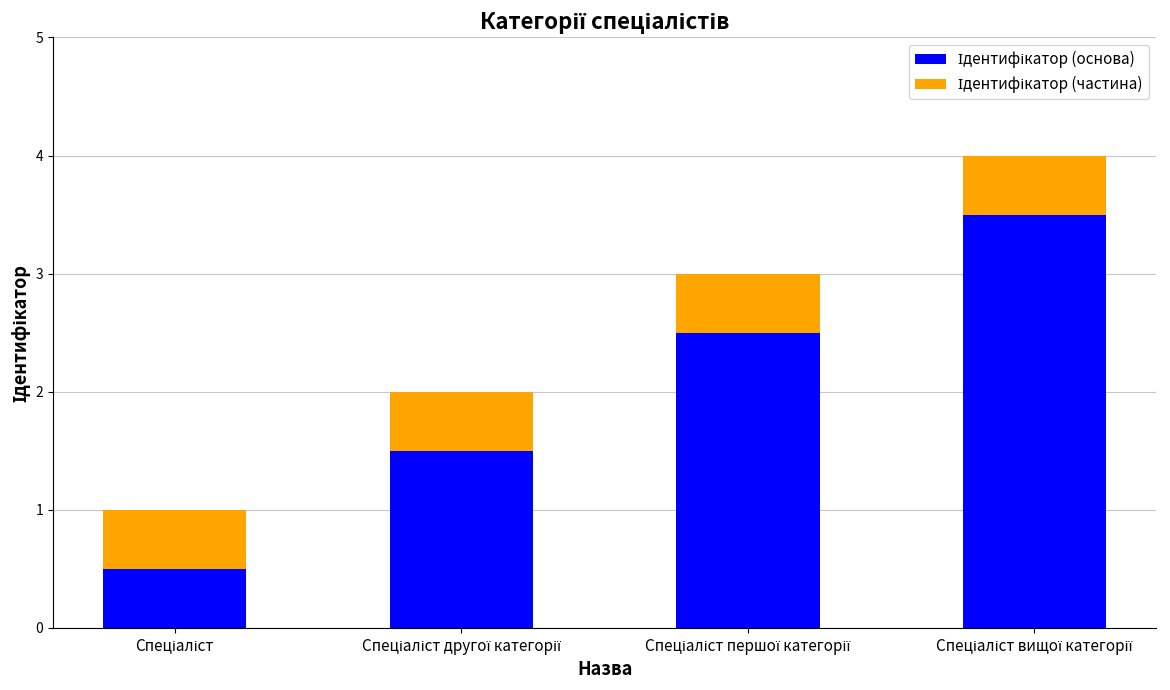

The value of Ідентифікатор (основа) at Спеціаліст is 0.5. True or false?

True